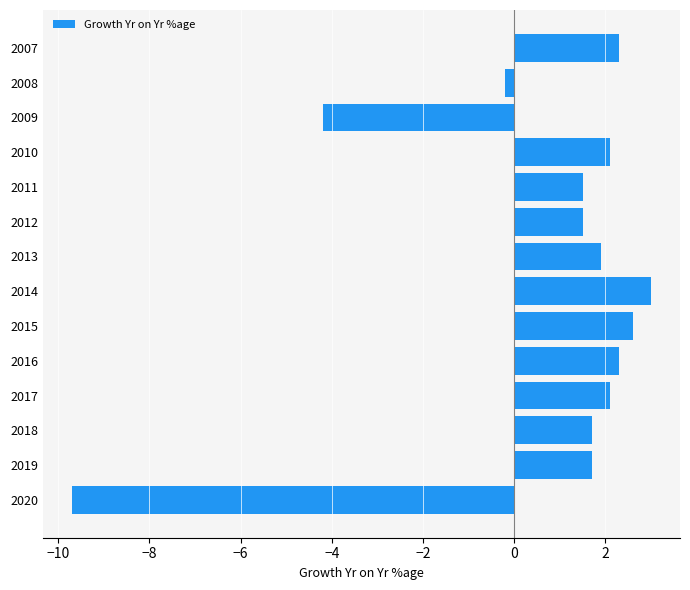

How many negative values are there?

3